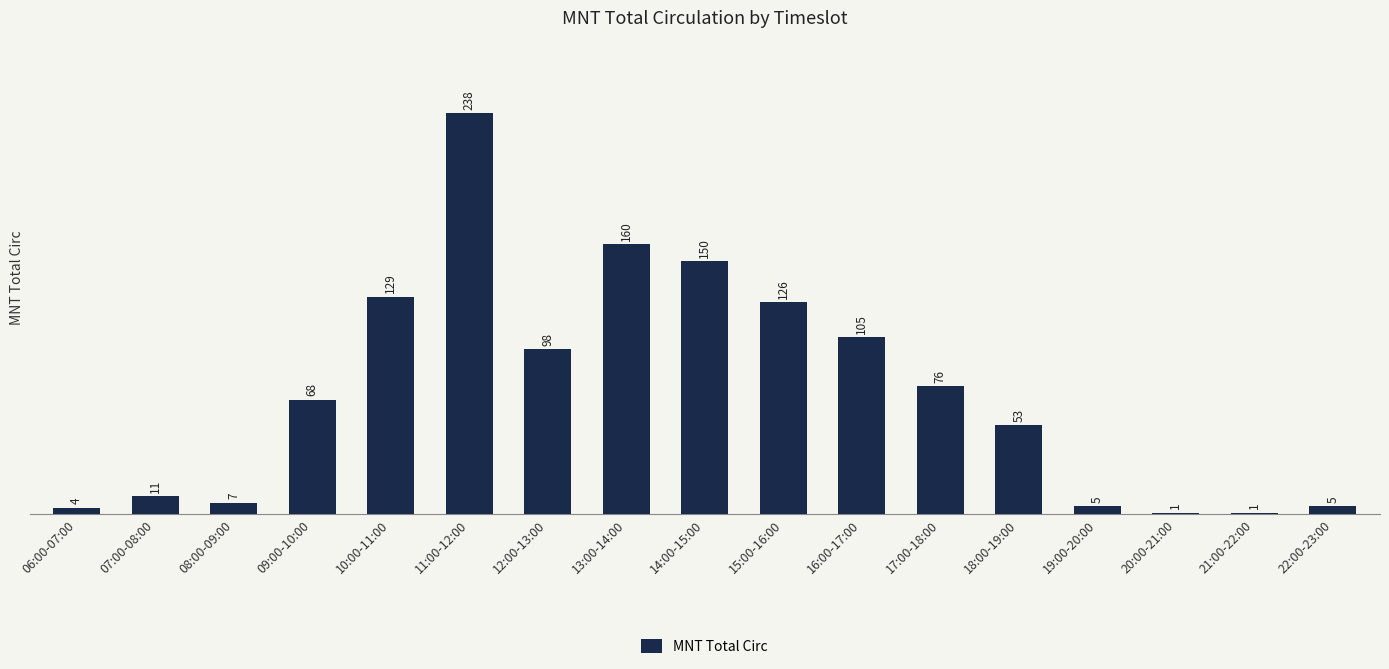

Which label corresponds to the largest value in the chart?

11:00-12:00